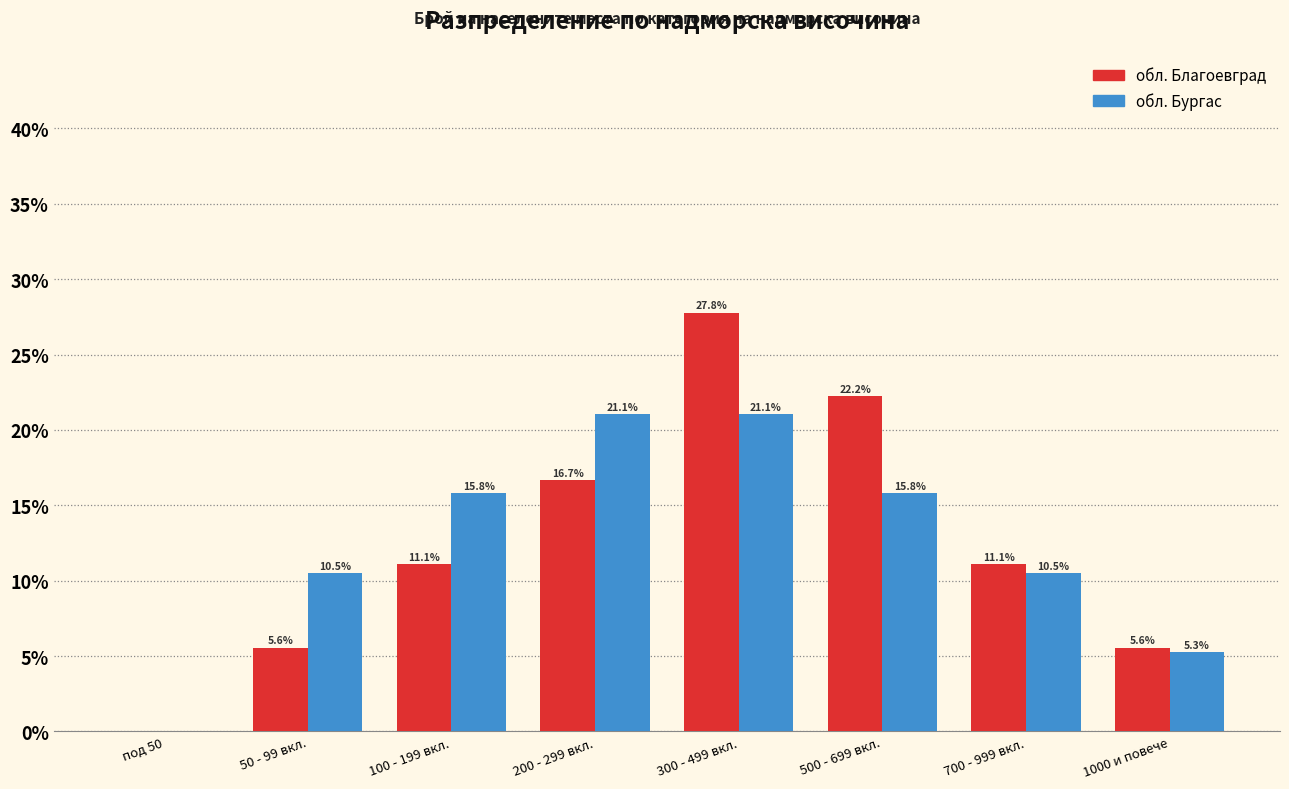

What is the maximum value for обл. Бургас?

21.1